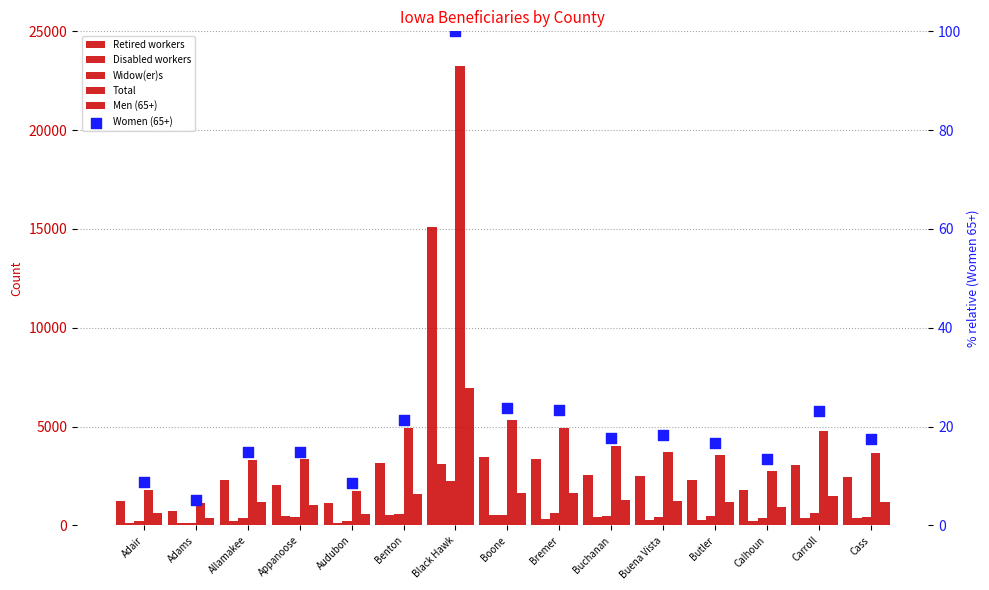

Is the value of Total at Allamakee greater than the value of Women (65+) at Buchanan?

Yes